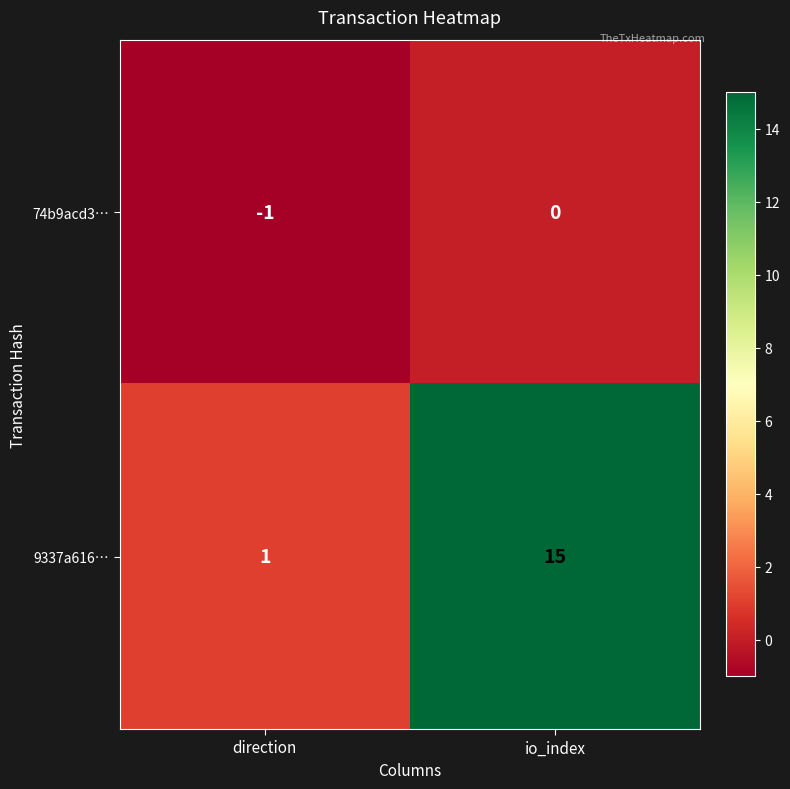

Reading left to right, extract all data points from this chart.

74b9acd3…: -1	0
9337a616…: 1	15